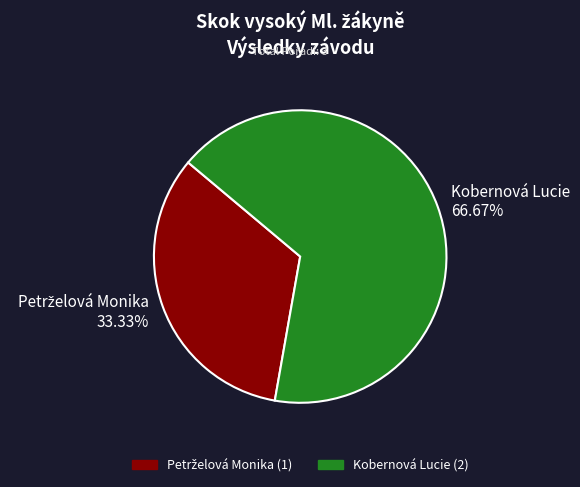

To the nearest percent, what is the difference between the largest and smallest slice percentages?

33%